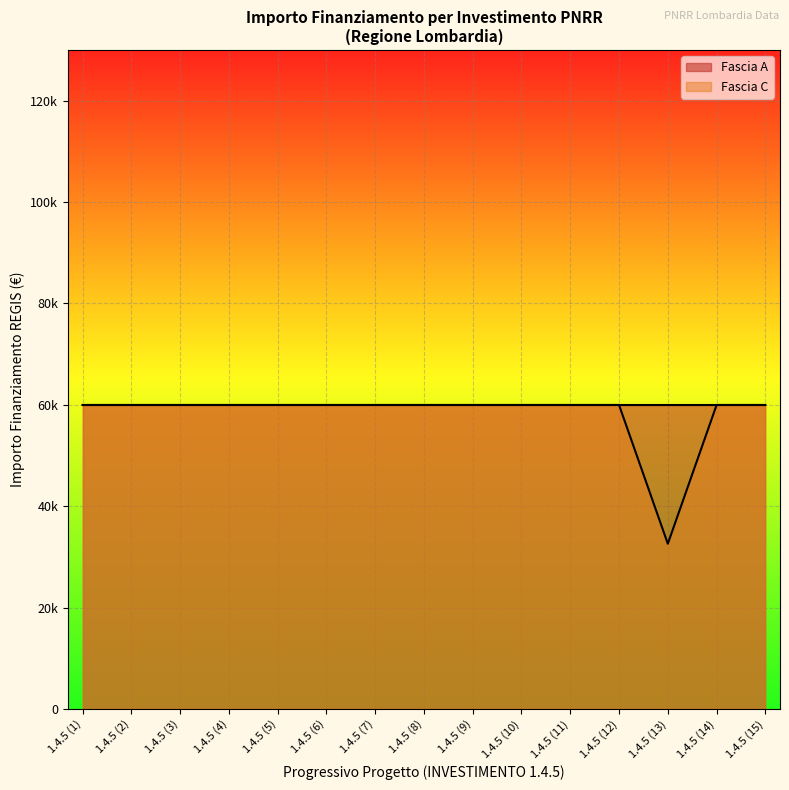

True or false: there are more than 0 points higher than both neighbors.

False